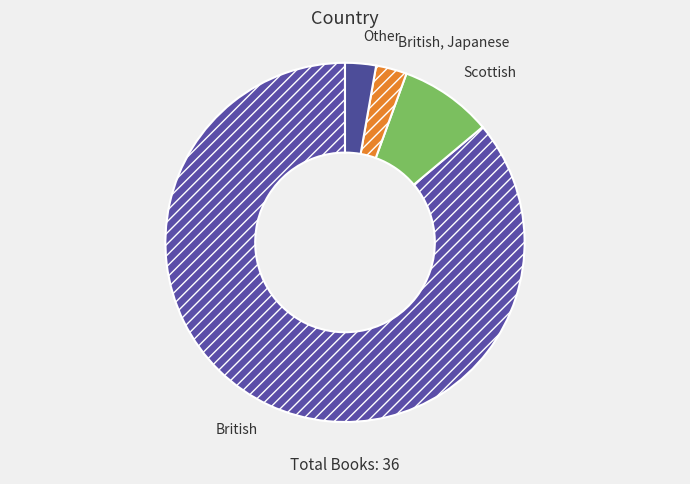

How many segments does this pie chart have?

4